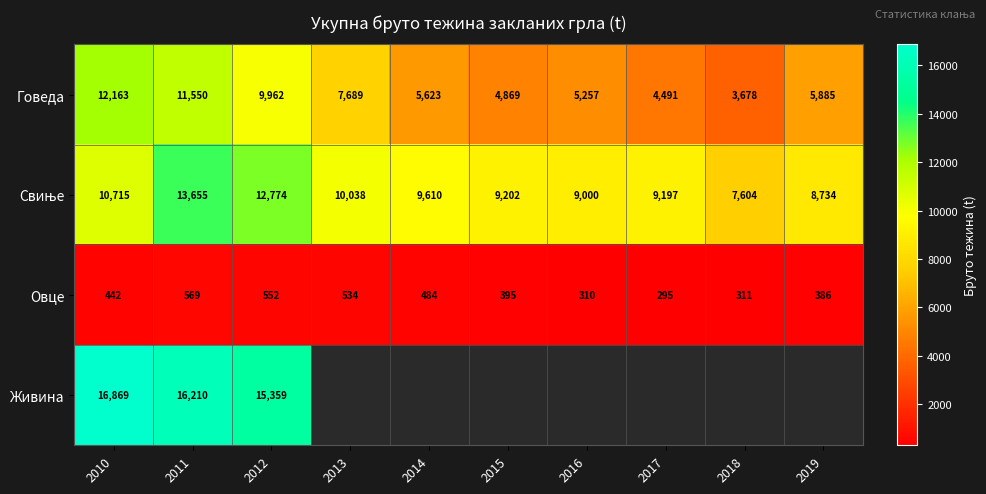

True or false: Живина has a value of 15359 at 2012.

True